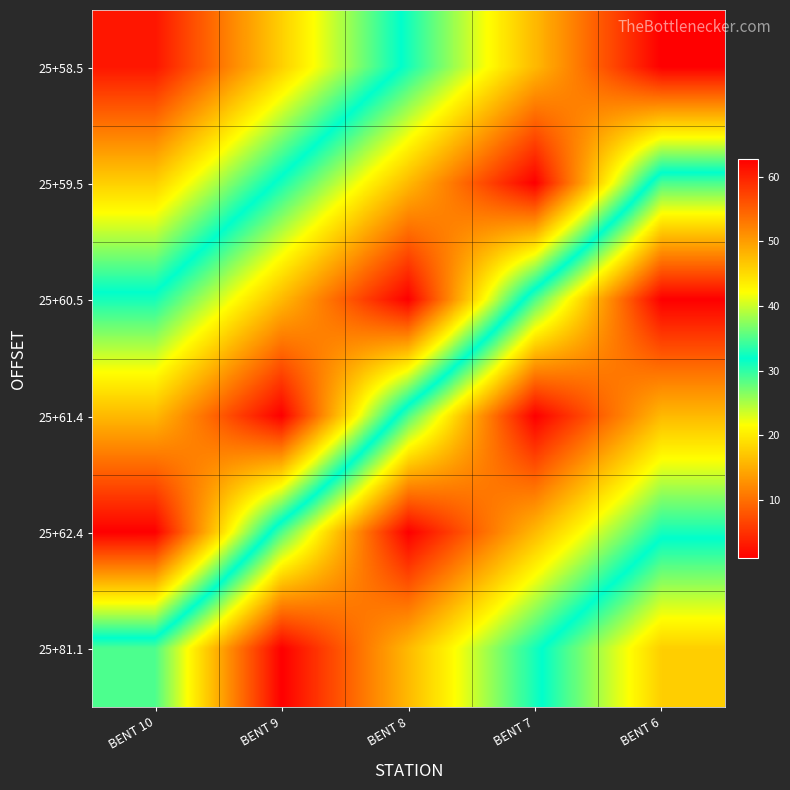

Reading left to right, what are all the values shown in this chart?

25+58.5: BENT 10=2.9	BENT 9=17.8	BENT 8=32.8	BENT 7=47.7	BENT 6=62.7
25+59.5: BENT 10=17.8	BENT 9=32.8	BENT 8=47.7	BENT 7=62.7	BENT 6=28.8
25+60.5: BENT 10=32.8	BENT 9=47.7	BENT 8=62.7	BENT 7=28.8	BENT 6=1.0
25+61.4: BENT 10=47.7	BENT 9=62.7	BENT 8=28.8	BENT 7=1.0	BENT 6=16.0
25+62.4: BENT 10=62.7	BENT 9=28.8	BENT 8=1.0	BENT 7=16.0	BENT 6=31.0
25+81.1: BENT 10=28.8	BENT 9=1.0	BENT 8=16.0	BENT 7=31.0	BENT 6=46.0